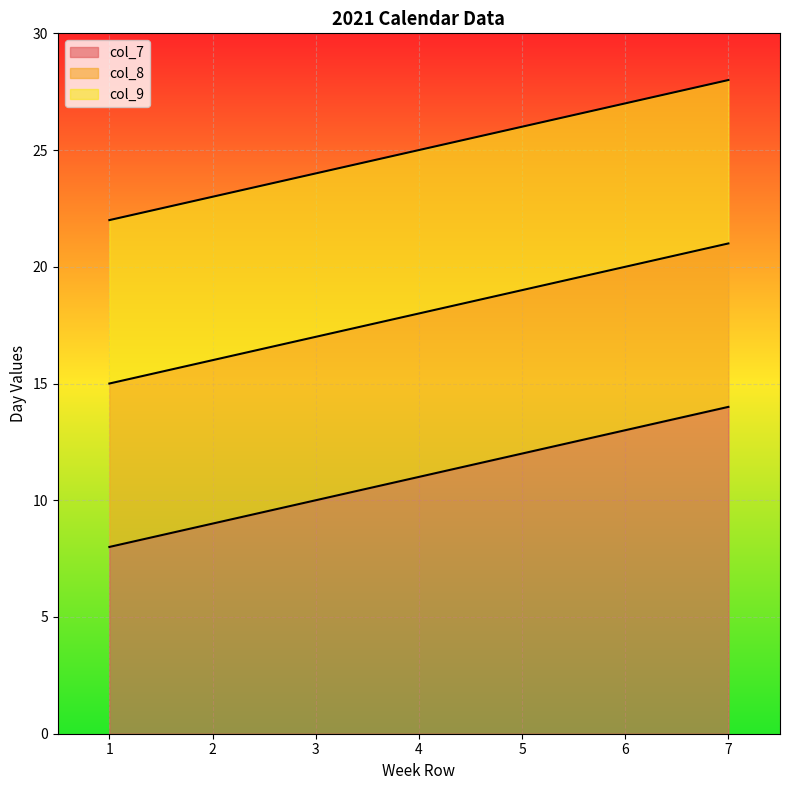

What is the value of the col_8 point at the 6th from the left?

20